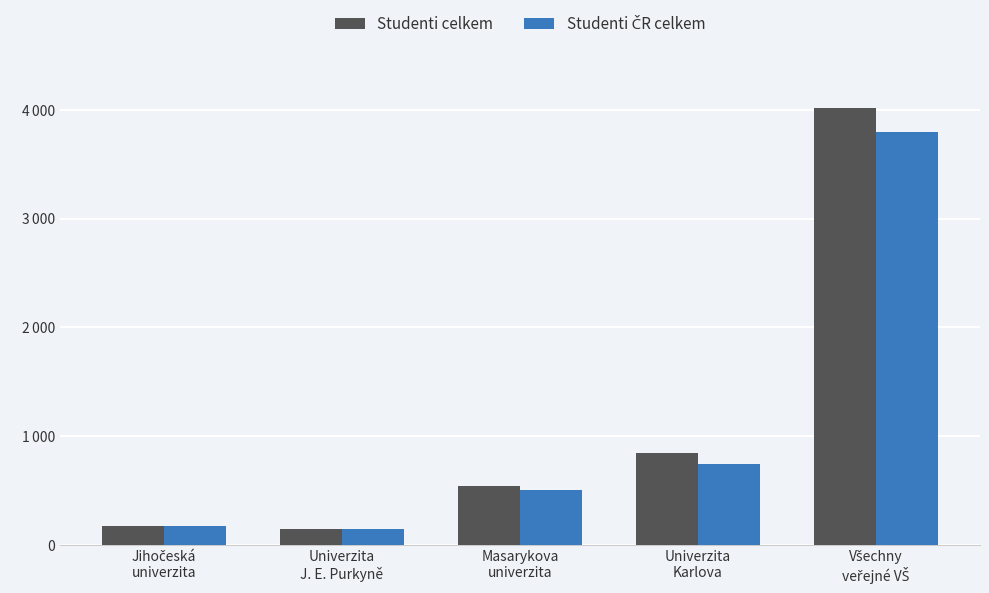

Rank the series at Jihočeská
univerzita from highest to lowest value.

Studenti celkem, Studenti ČR celkem